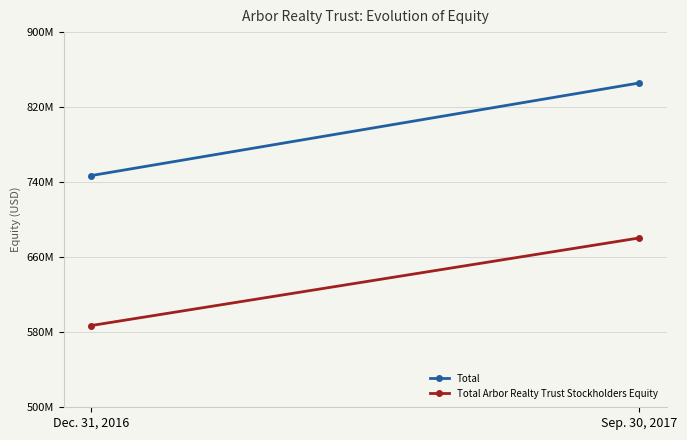

What is the value of the Total point at the 1st from the left?

747037928